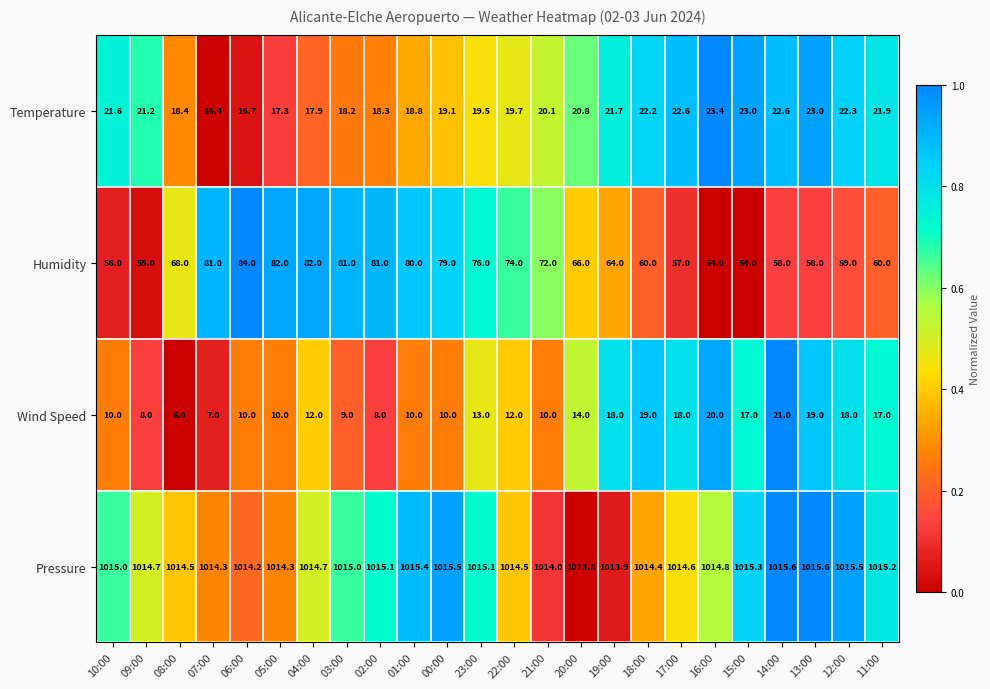

What is the spread (max minus min) of values at 01:00?

1005.4